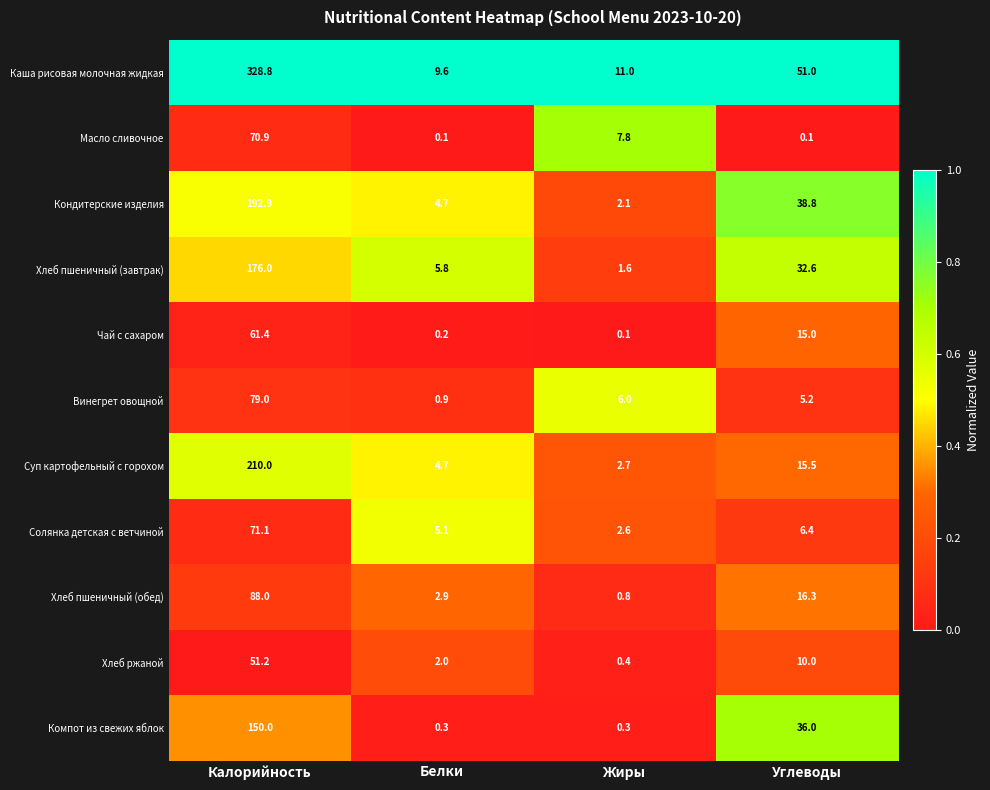

Is the value of Хлеб пшеничный (завтрак) at Жиры greater than the value of Хлеб пшеничный (обед) at Белки?

No